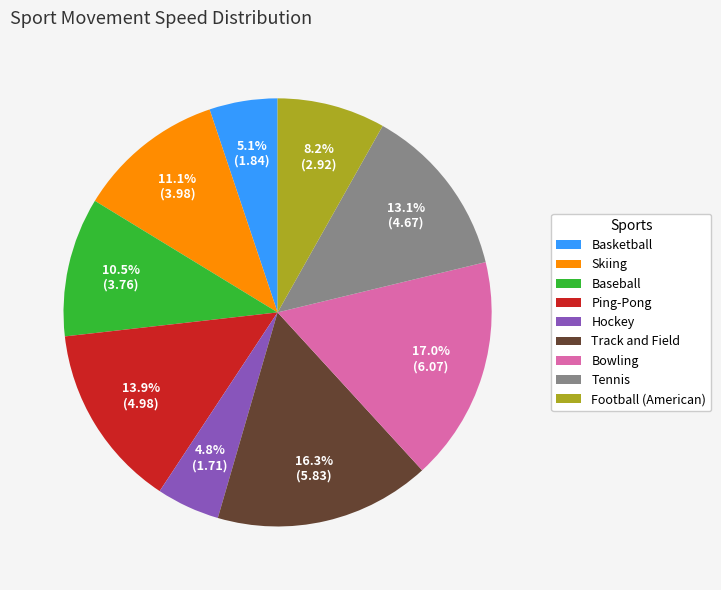

Does any single category account for the majority?

No